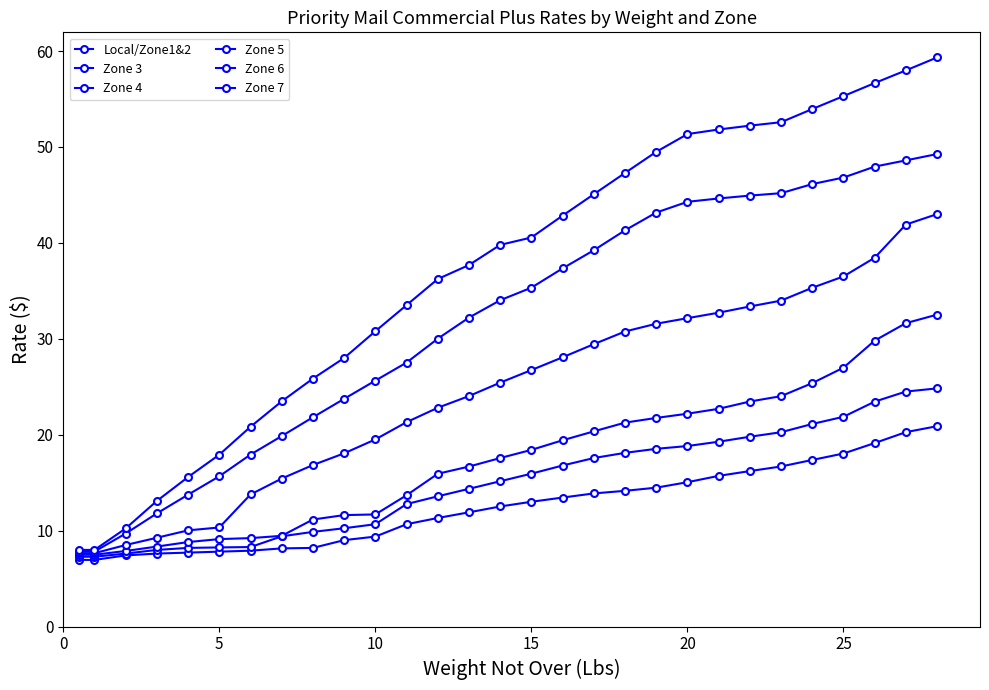

Is this an area chart (filled region under the line)?

No